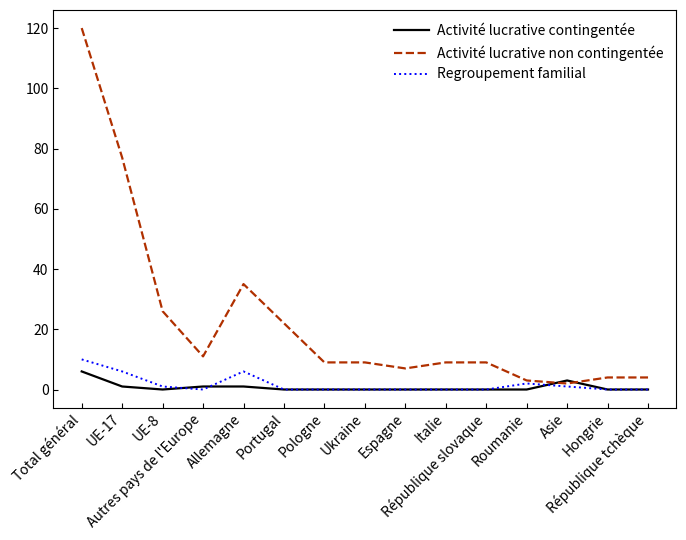

Which series has the largest total across all categories?

Activité lucrative non contingentée